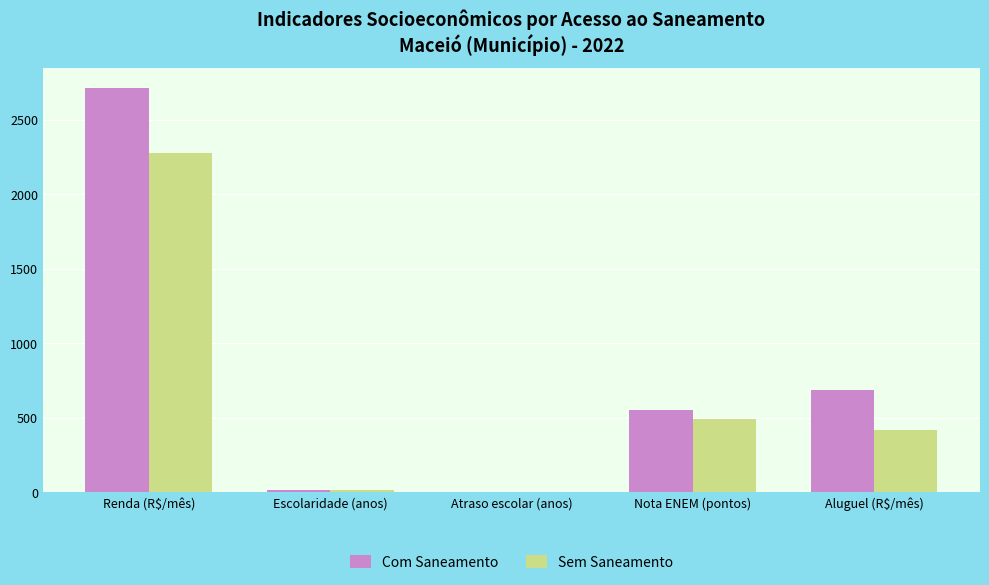

What is the maximum value for Com Saneamento?

2708.9